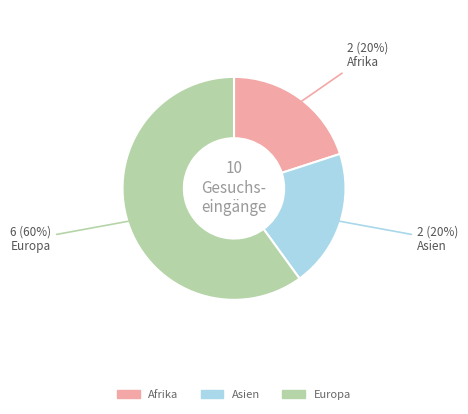

To the nearest percent, what is the difference between the largest and smallest slice percentages?

40%